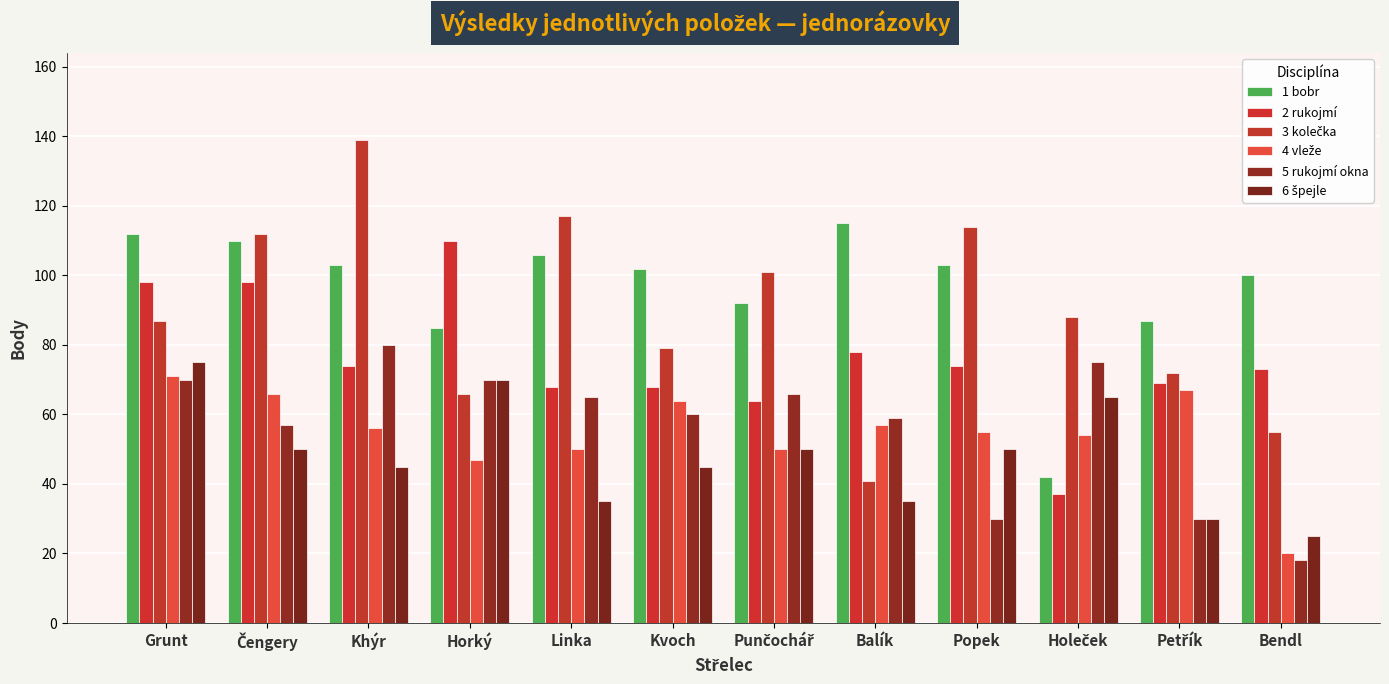

Are the bars horizontal?

No